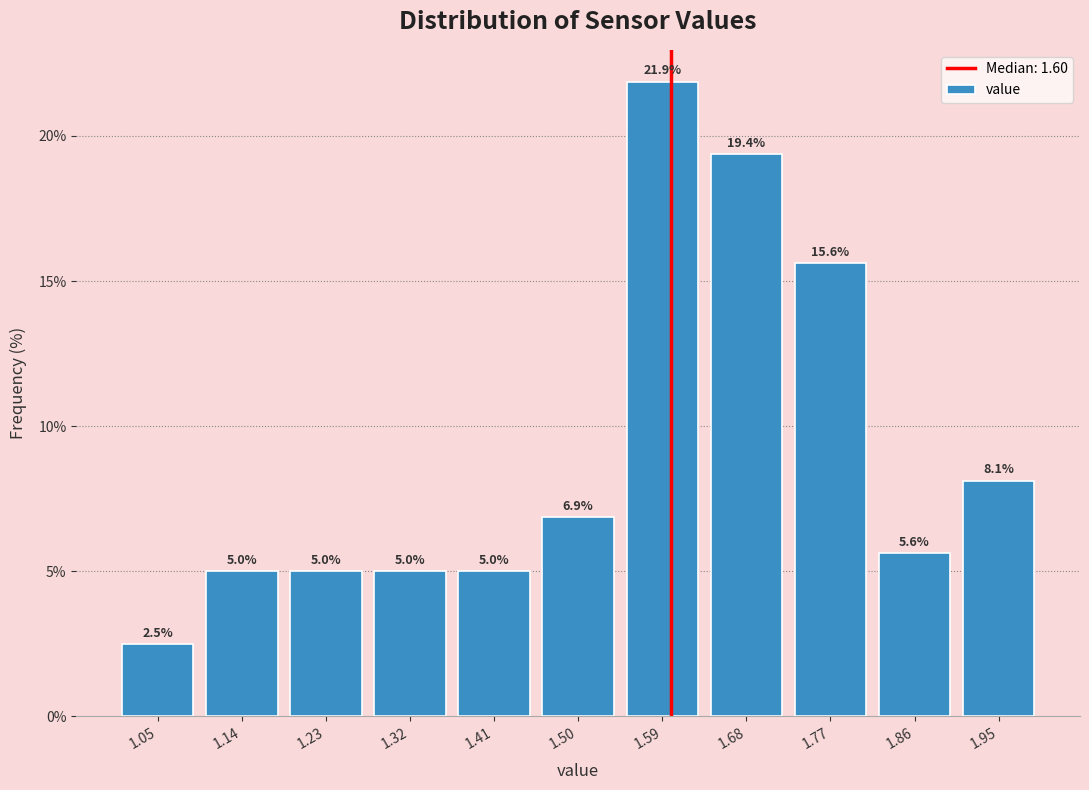

Reading left to right, list every bar in this chart as the range it spans on the x-axis followed by its height. The bar edges are not printed on the chart, so give them approximately, as read against the axis.

1.00 to 1.09: 2.5
1.09 to 1.18: 5.0
1.18 to 1.27: 5.0
1.27 to 1.36: 5.0
1.36 to 1.45: 5.0
1.45 to 1.55: 6.9
1.55 to 1.64: 21.9
1.64 to 1.73: 19.4
1.73 to 1.82: 15.6
1.82 to 1.91: 5.6
1.91 to 2.00: 8.1